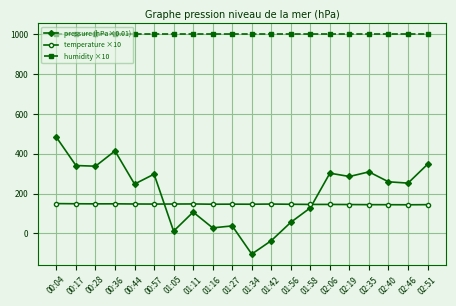

What is the greatest value displayed?

1000.0